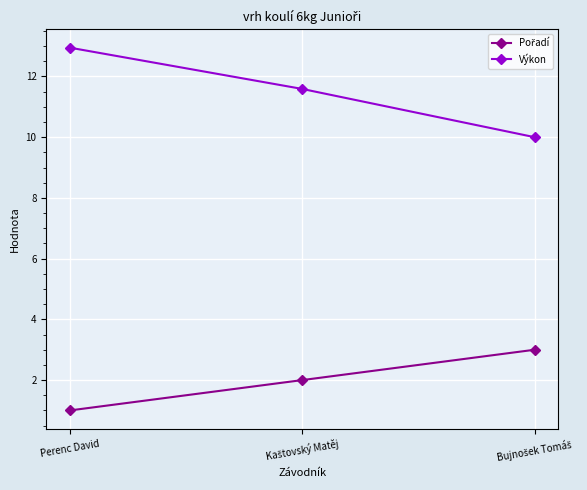

Where does the Výkon series first go above 11?

Perenc David